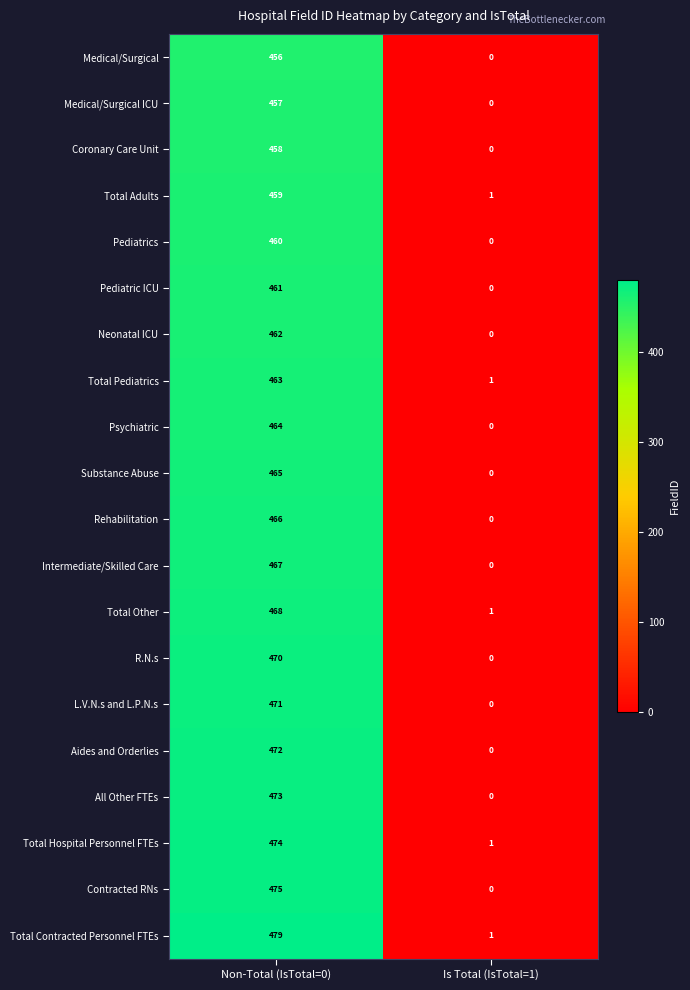

Which series has the largest total across all categories?

Total Contracted Personnel FTEs